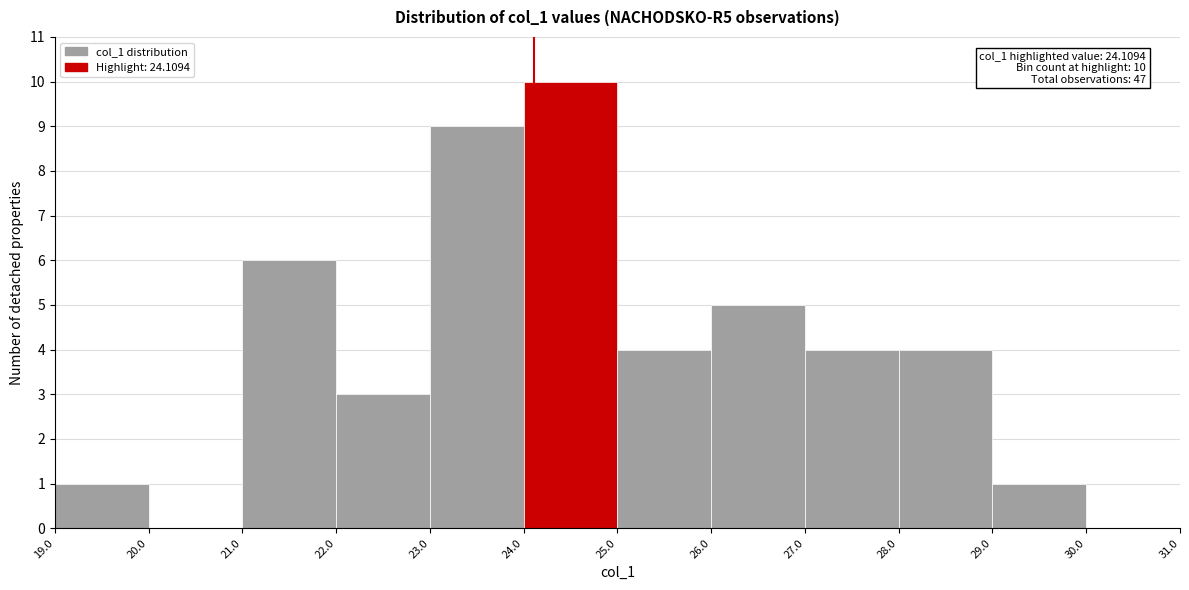

Which range on the x-axis has the tallest bar?

24.0 to 25.0